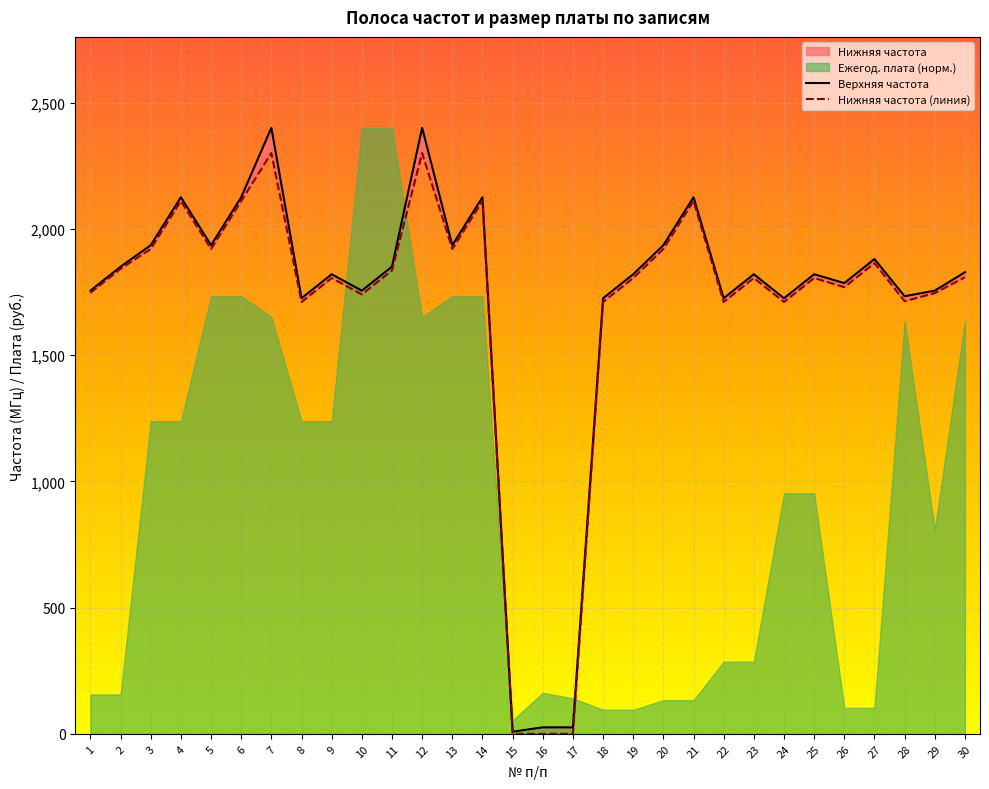

What is the total value across all series at 7?

4700.0